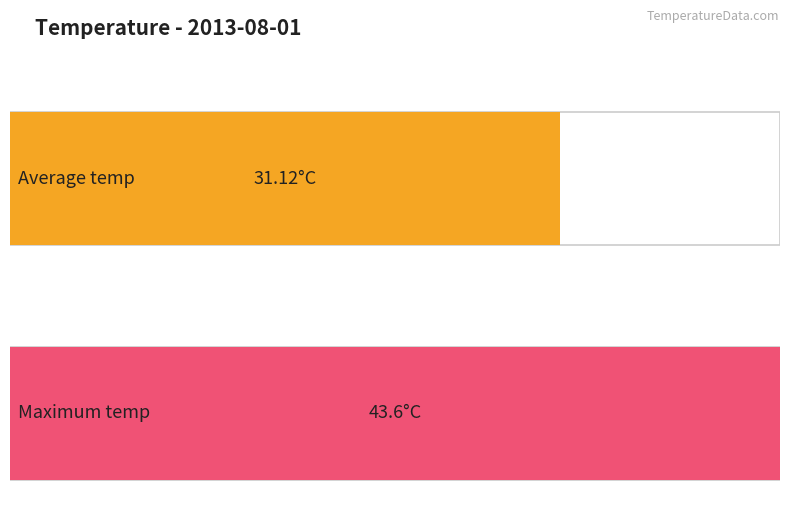

Which series has the largest range (max minus min)?

Average temp